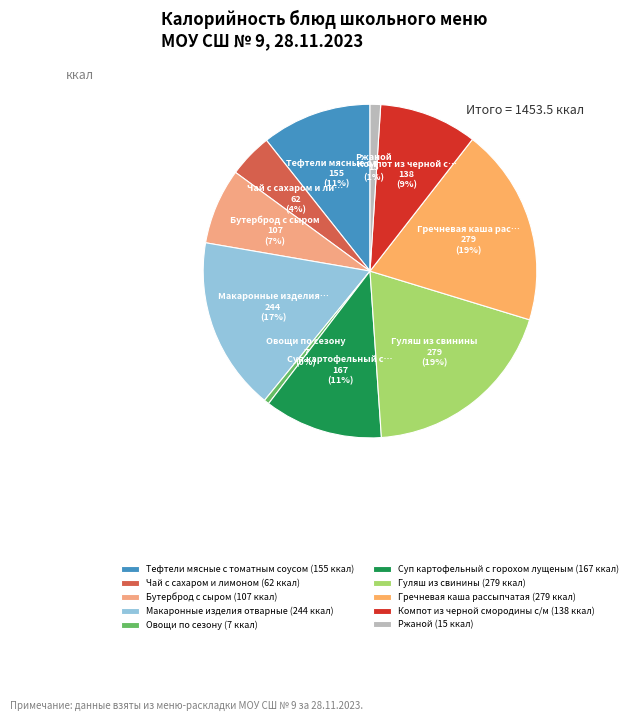

How many segments does this pie chart have?

10